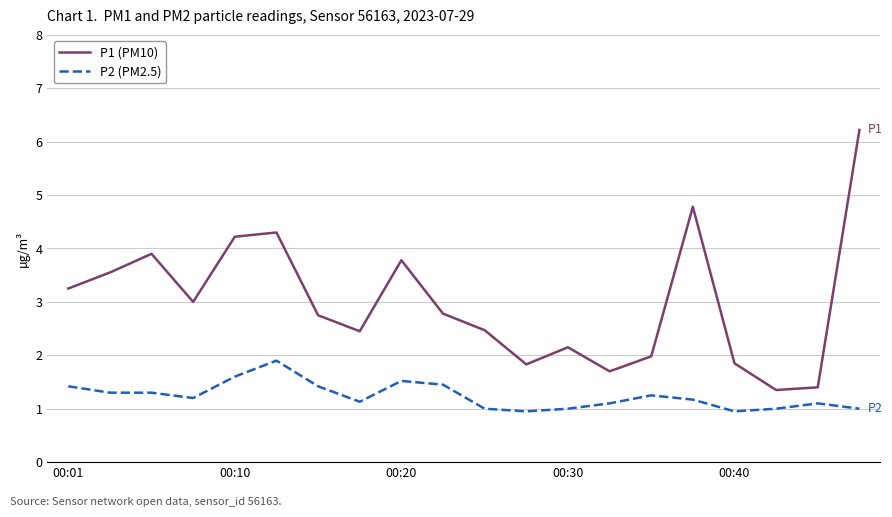

True or false: P1 (PM10) and P2 (PM2.5) intersect in this chart.

False